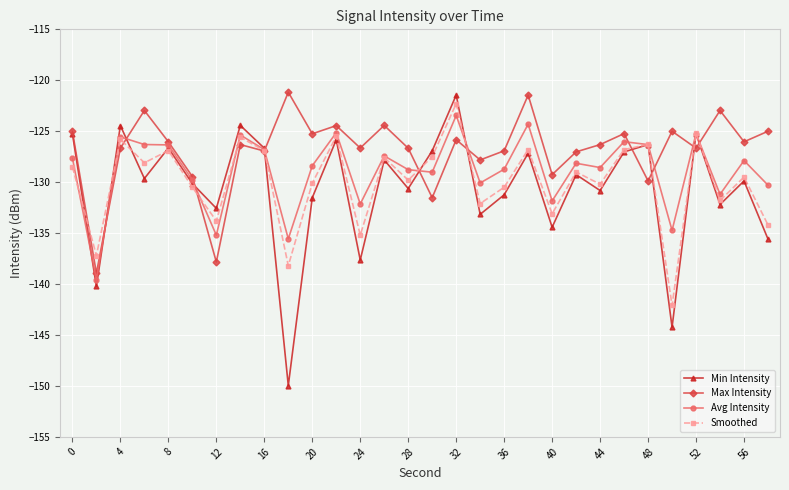

How many interior local peaks does the Max Intensity series have?

10